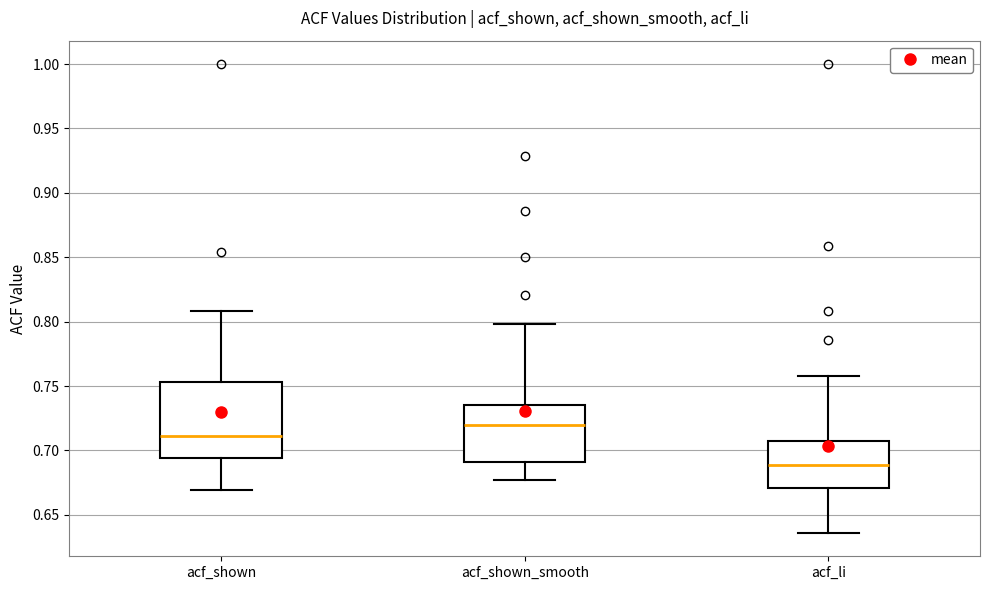

Which box's median line is the lowest?

acf_li